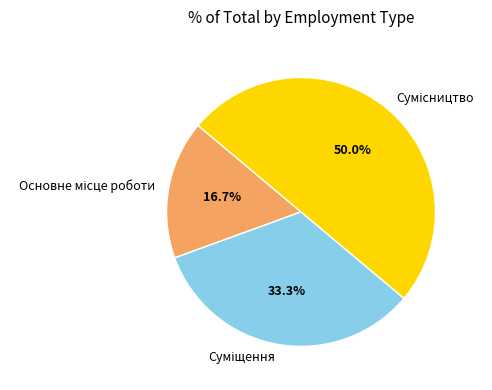

How many segments does this pie chart have?

3